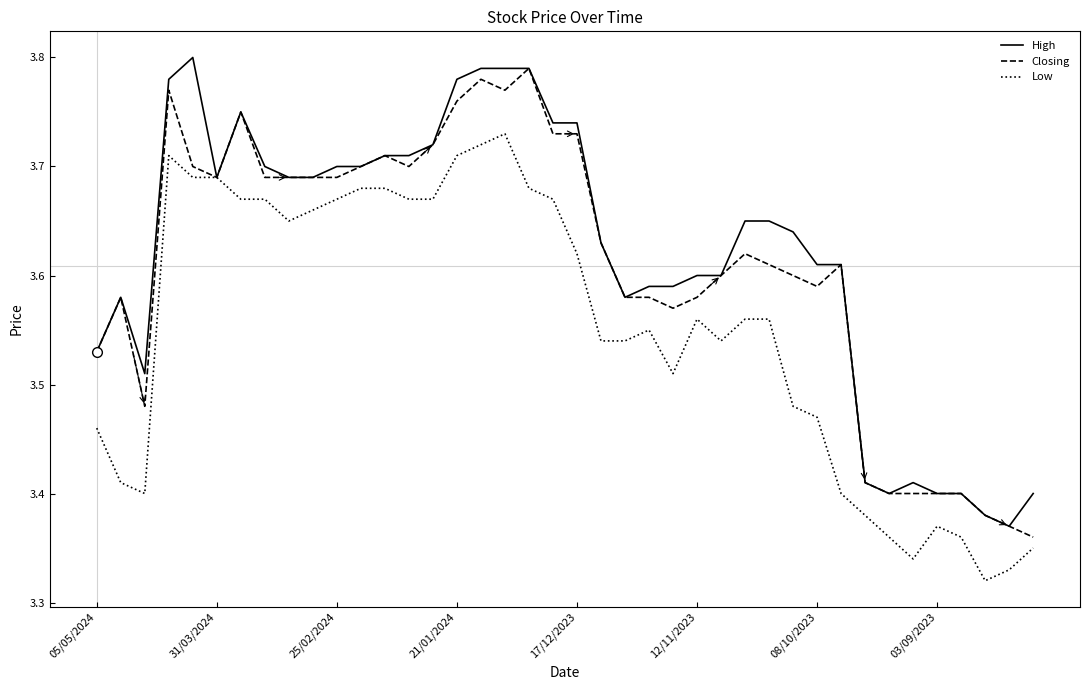

Rank the series by their average value, from highest to lowest.

High, Closing, Low